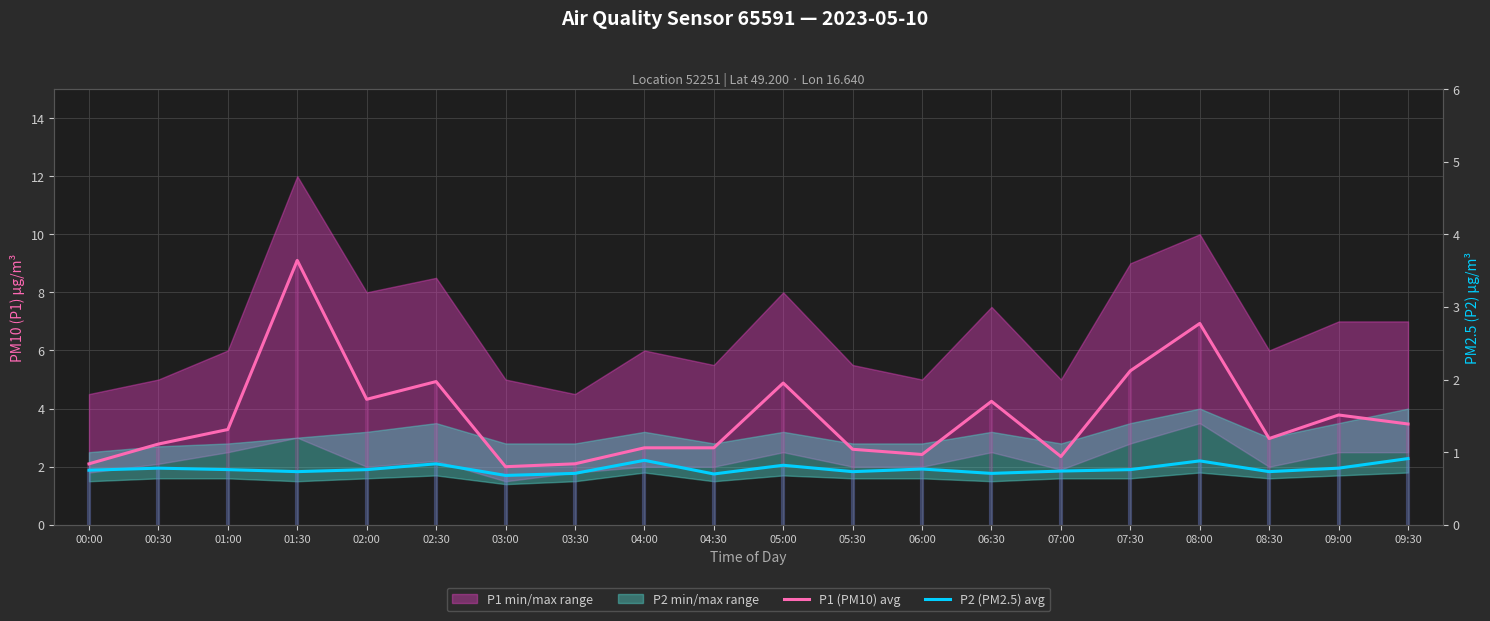

True or false: P1 (PM10) avg has a value of 3.3 at 01:00.

True